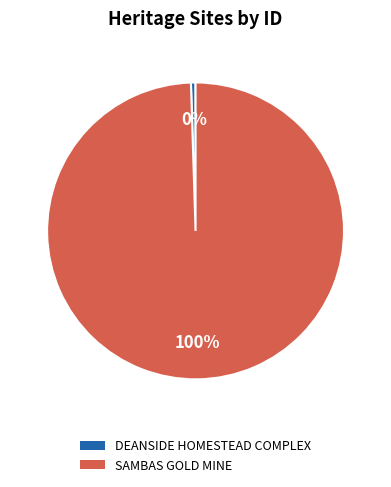

Count the number of slices in the pie.

2